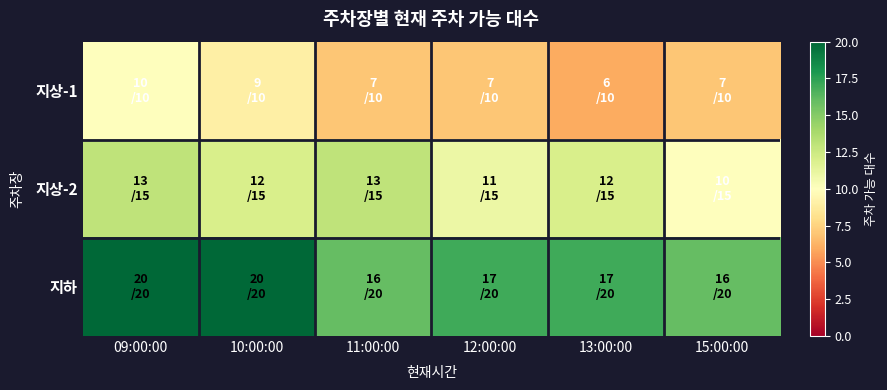

Which series has the largest range (max minus min)?

지상-1